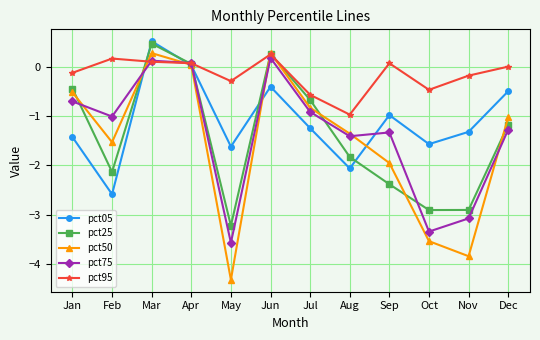

What is the total value across all series at May?

-13.0